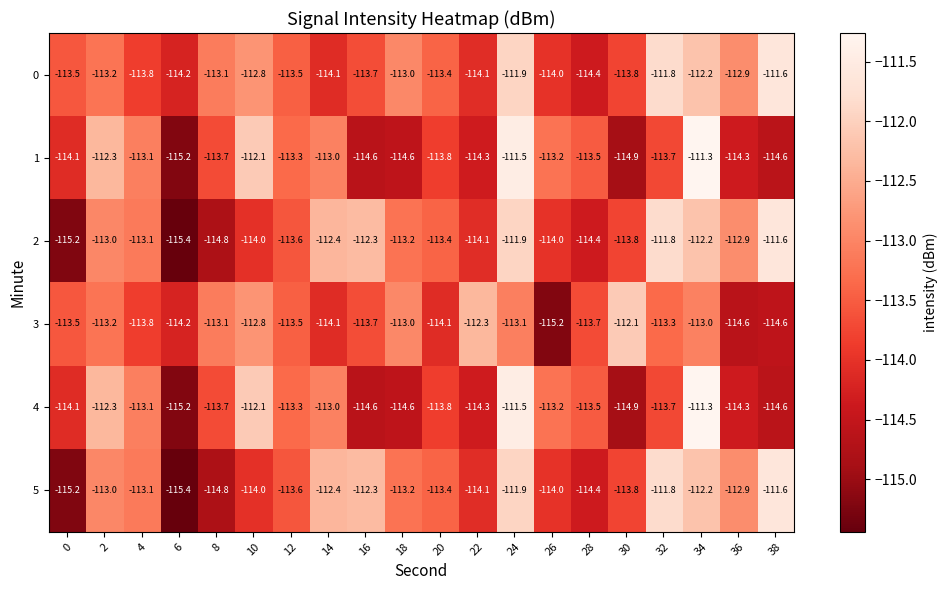

What is the spread (max minus min) of values at 20?

0.7